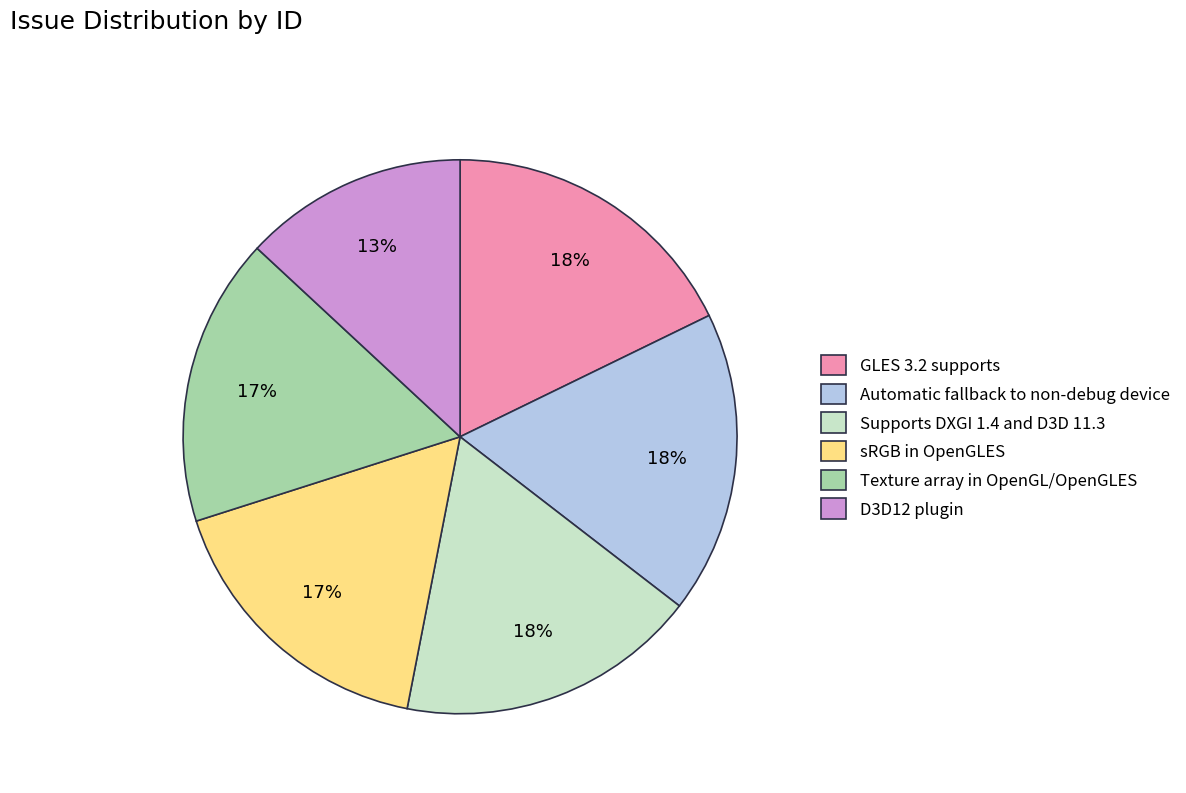

What is the smallest slice in the pie chart?

D3D12 plugin